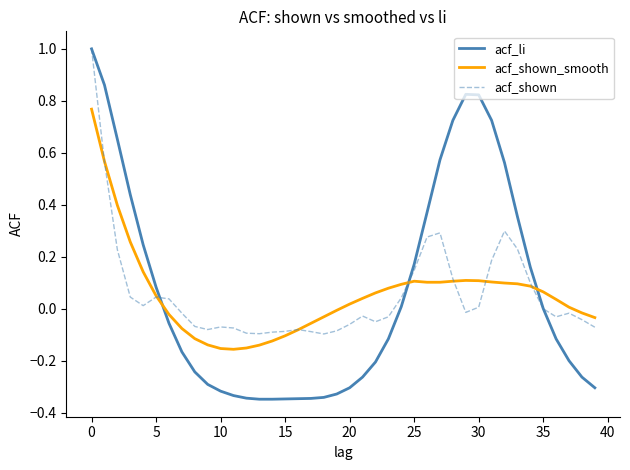

True or false: acf_shown_smooth and acf_li intersect in this chart.

True